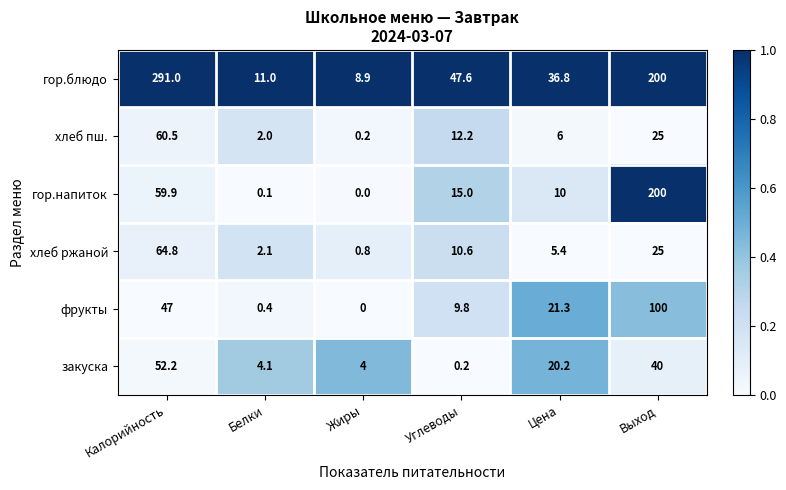

Between Белки and Выход, which series saw the biggest shift?

гор.напиток